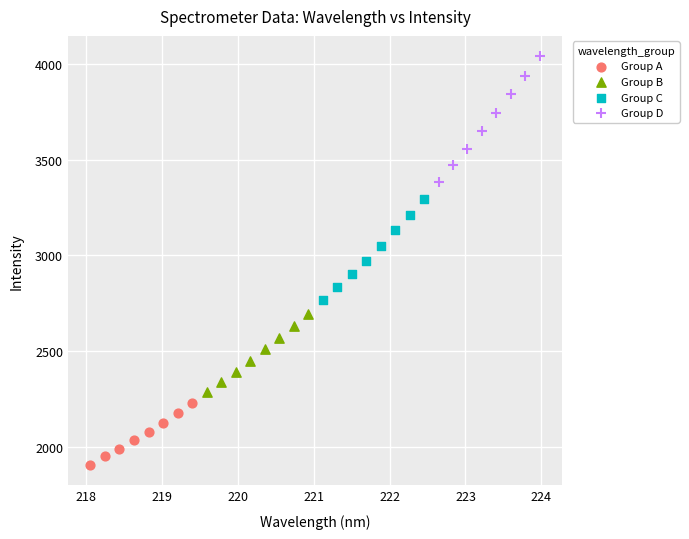

Which series contains the highest Y value?

Group D